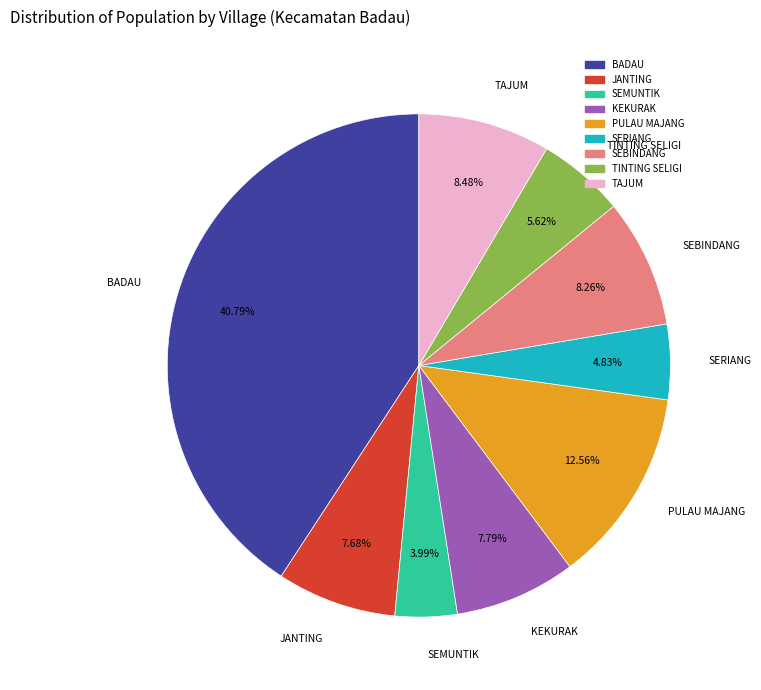

What is the smallest slice in the pie chart?

SEMUNTIK